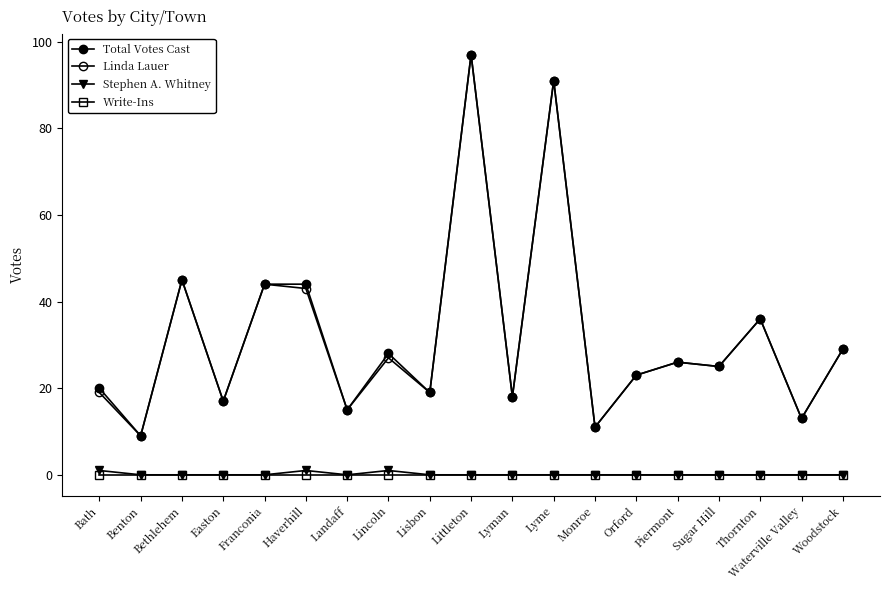

How many categories are shown in the chart?

19